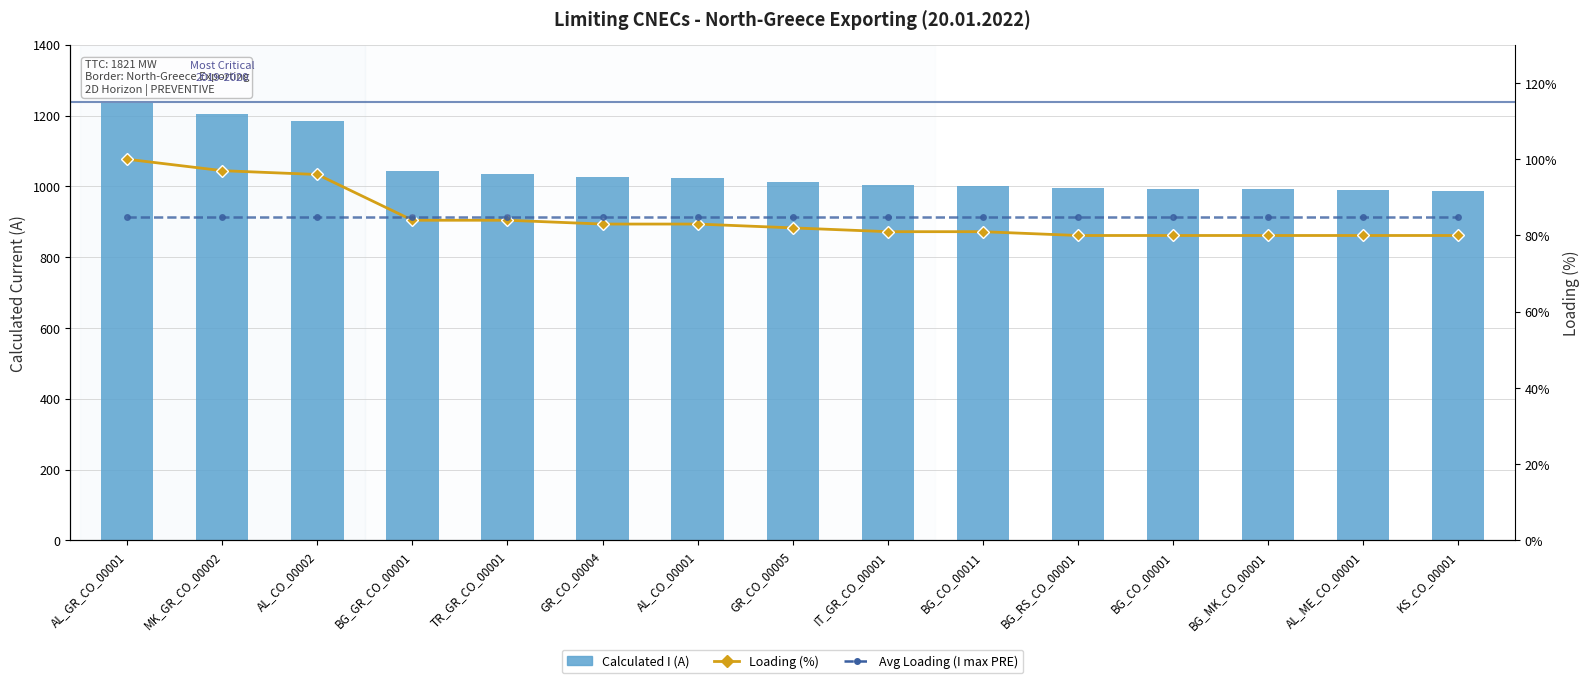

At which category is the sum across all series the highest?

AL_GR_CO_00001